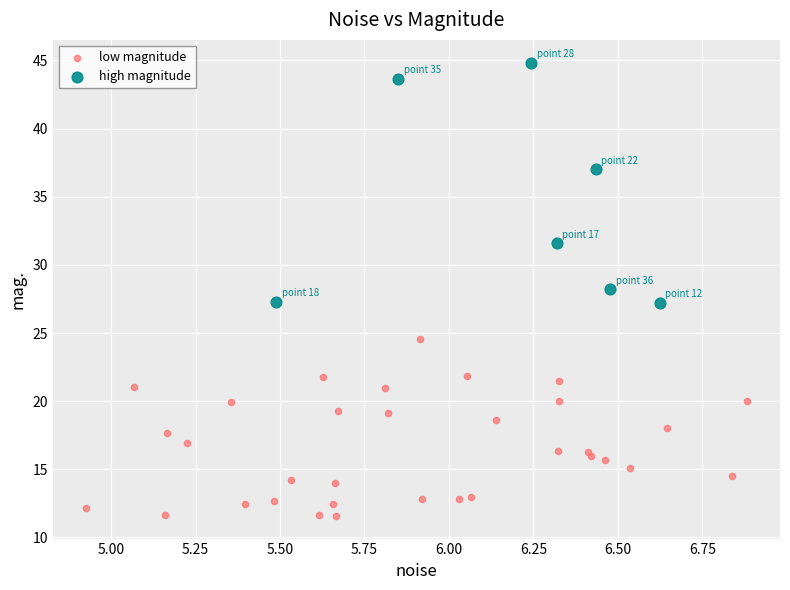

Which series has the largest Y range (max minus min)?

high magnitude